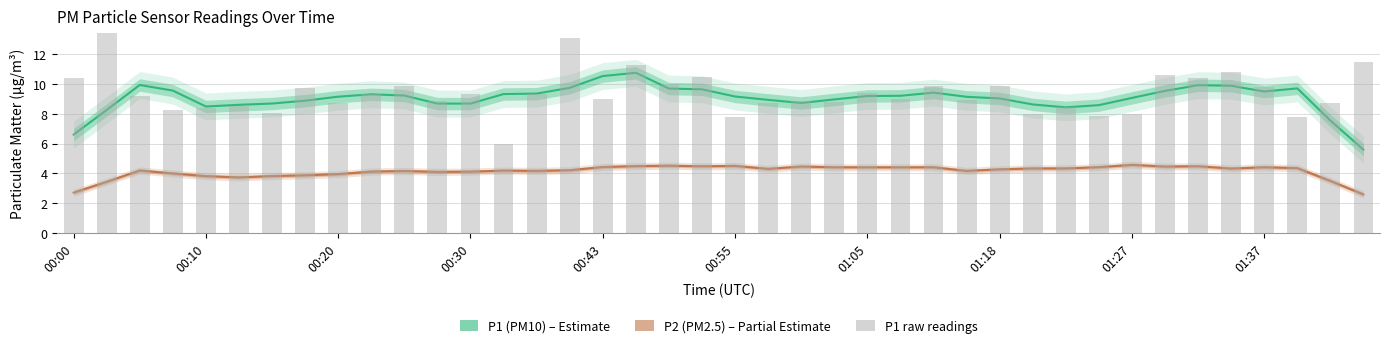

What is the lowest value of the P2 (PM2.5) series?

2.6